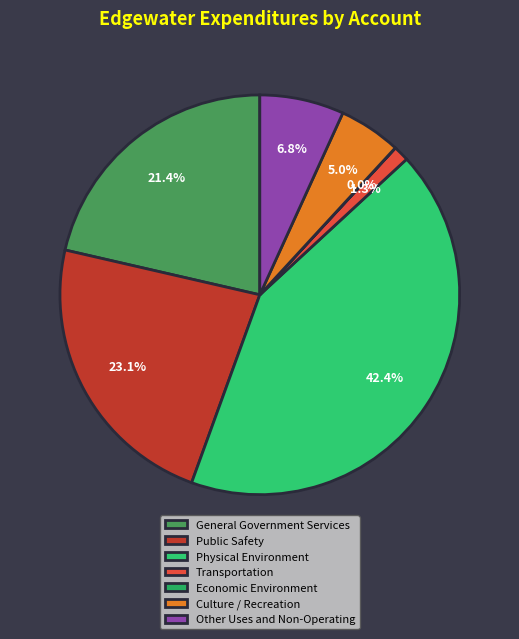

How many slices are in this pie chart?

7